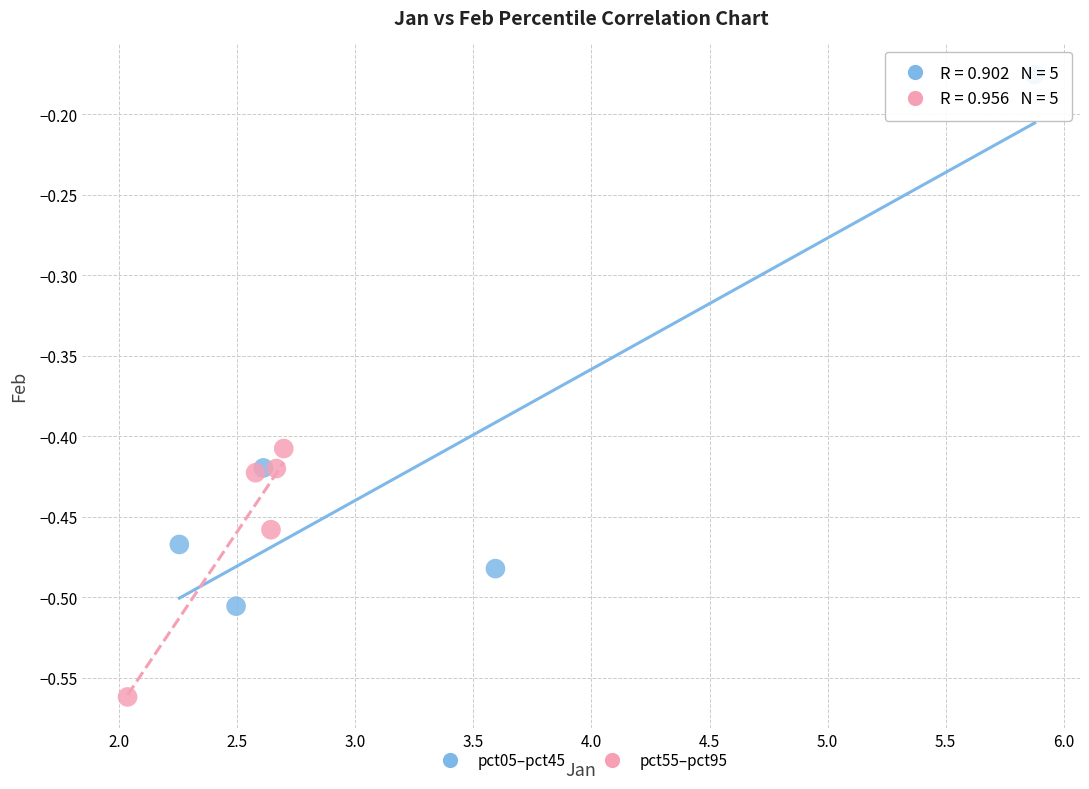

Which series reaches the minimum Y coordinate?

pct55–pct95